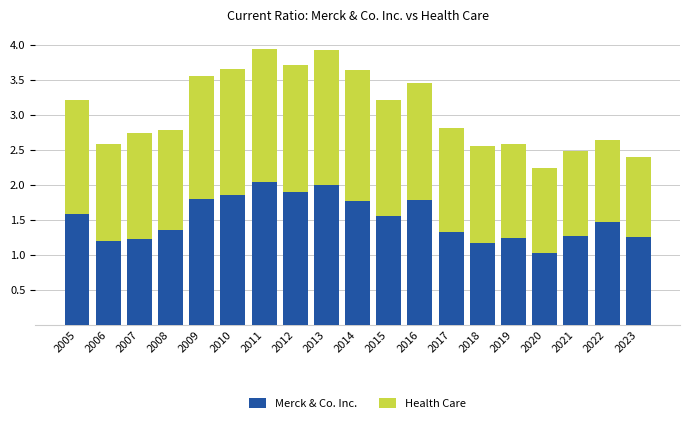

The value of Merck & Co. Inc. at 2019 is 0.6. True or false?

False